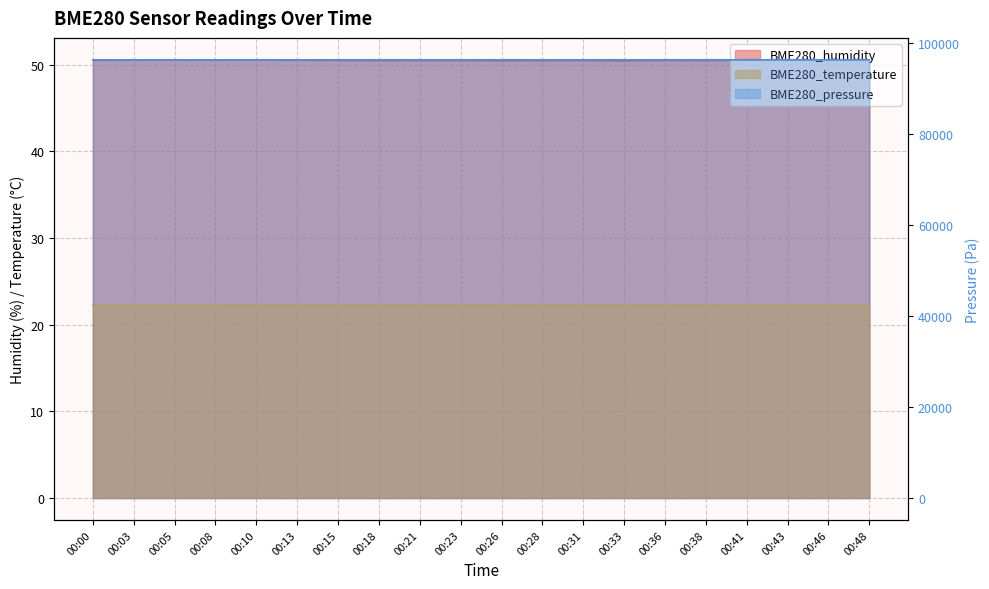

Which series has the largest total across all categories?

BME280_pressure